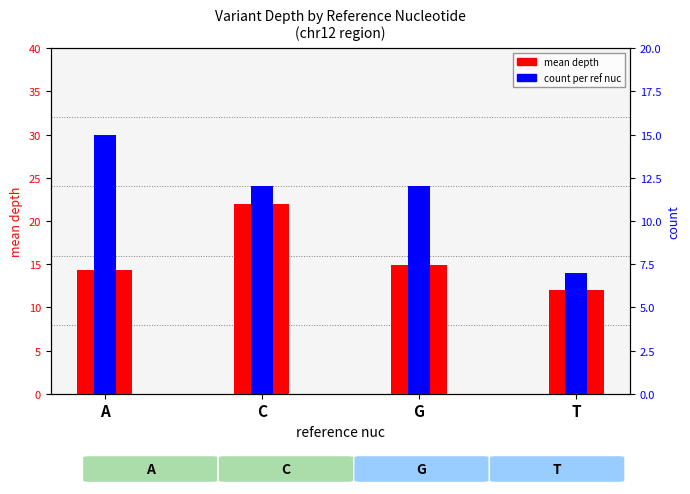

How many data points in count are above 12?

1